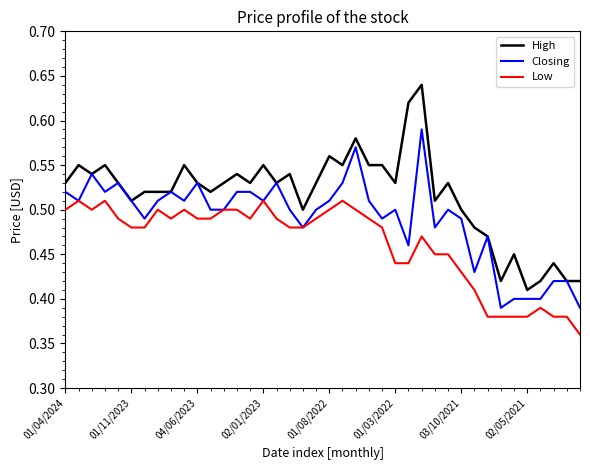

Which series has the largest total across all categories?

High